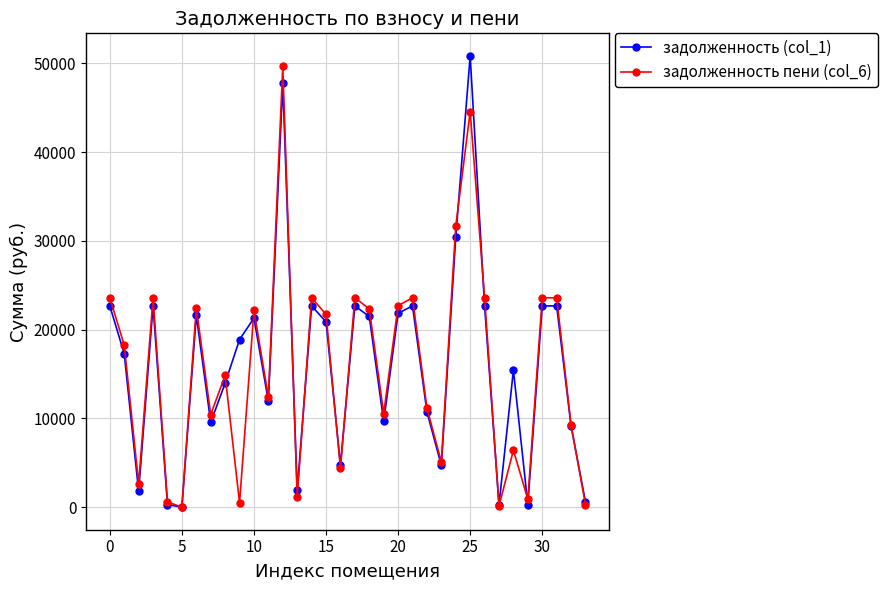

What is the value of the задолженность (col_1) point at the 24th from the left?

4707.2